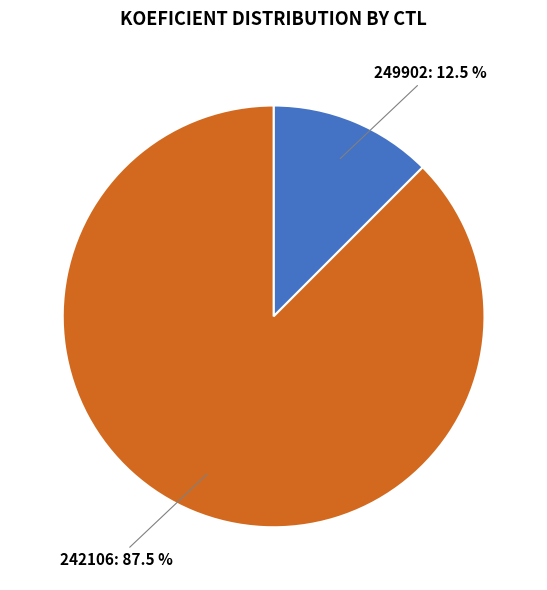

Which slice is the largest?

242106